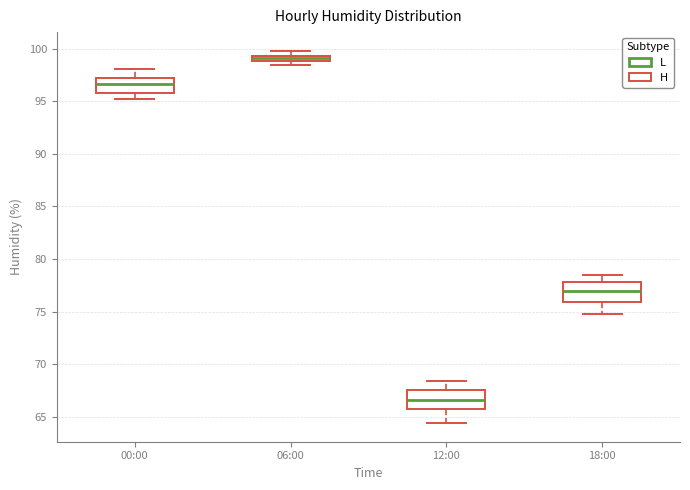

Where is the upper edge of the box for 06:00 on the y-axis? The values are not printed on the chart, so give them approximately, as read against the axis.

99.5